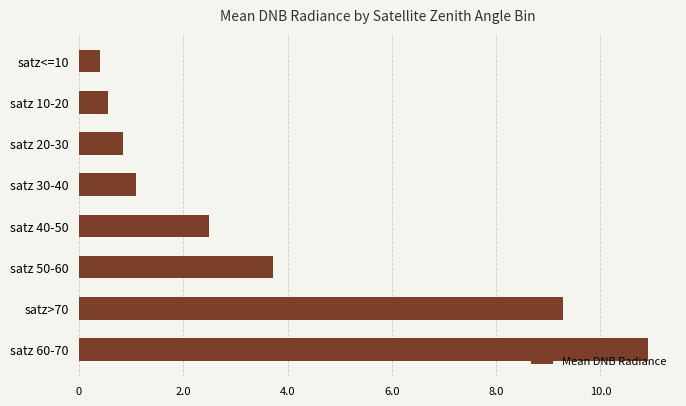

Is it true that the value at satz 60-70 is 10.9?

True